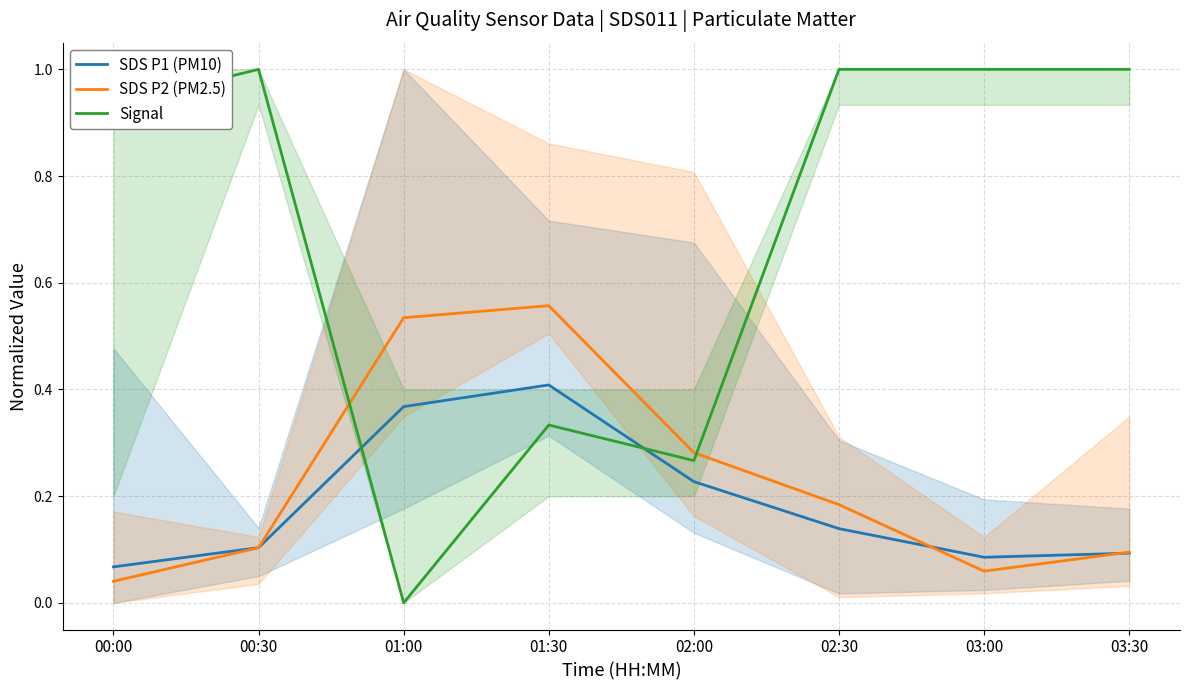

At which category does Signal reach its first local peak?

00:30